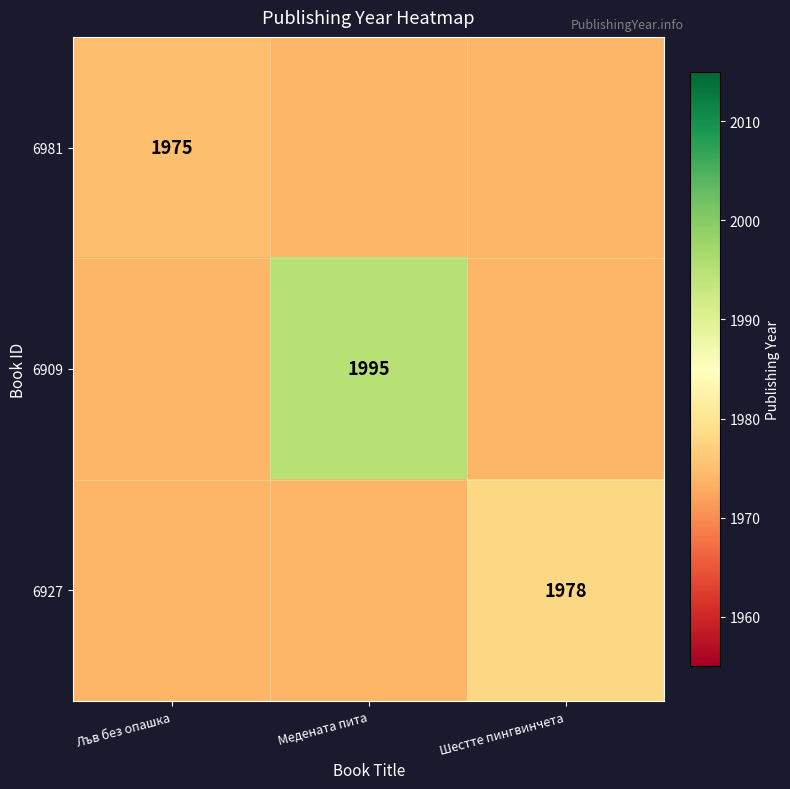

True or false: 6927 has a value of 3353 at Шестте пингвинчета.

False